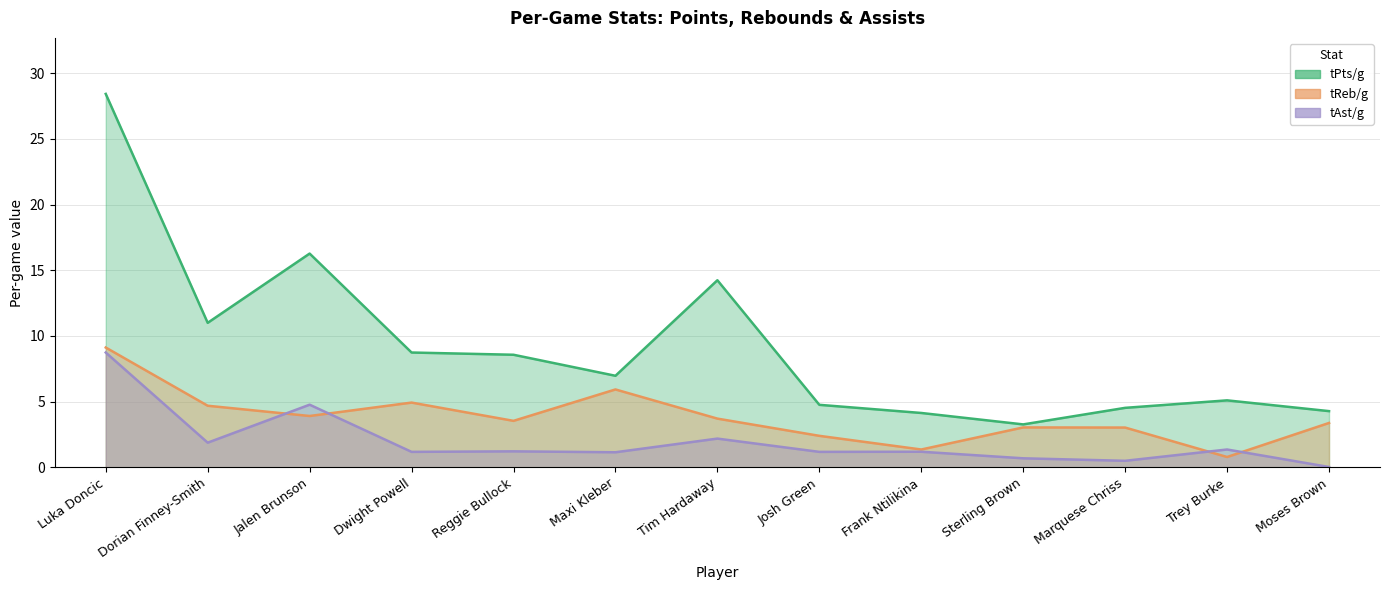

What is the value of the tReb/g point at the 11th from the left?

3.0